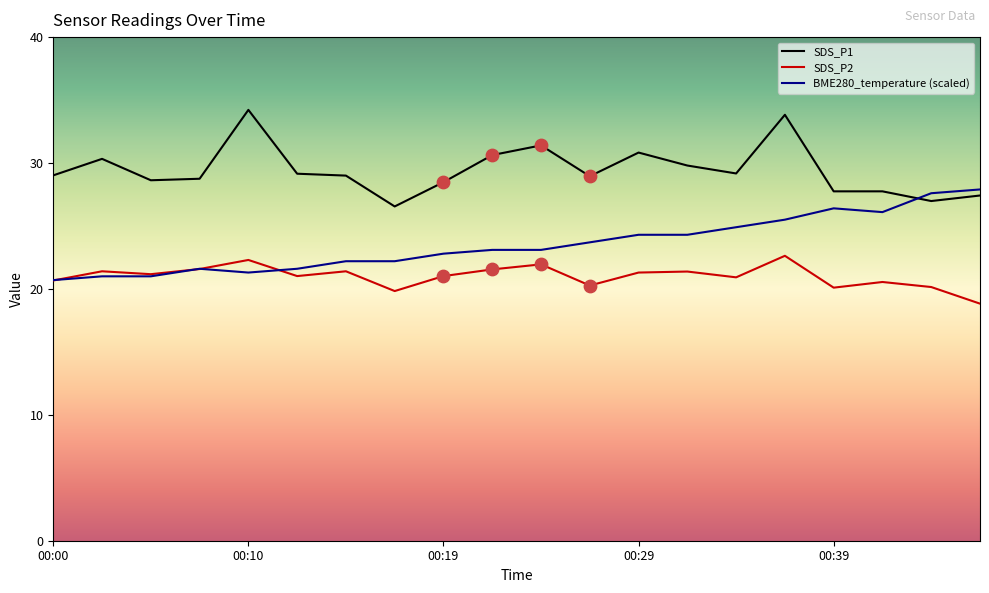

Which series has the largest total across all categories?

SDS_P1